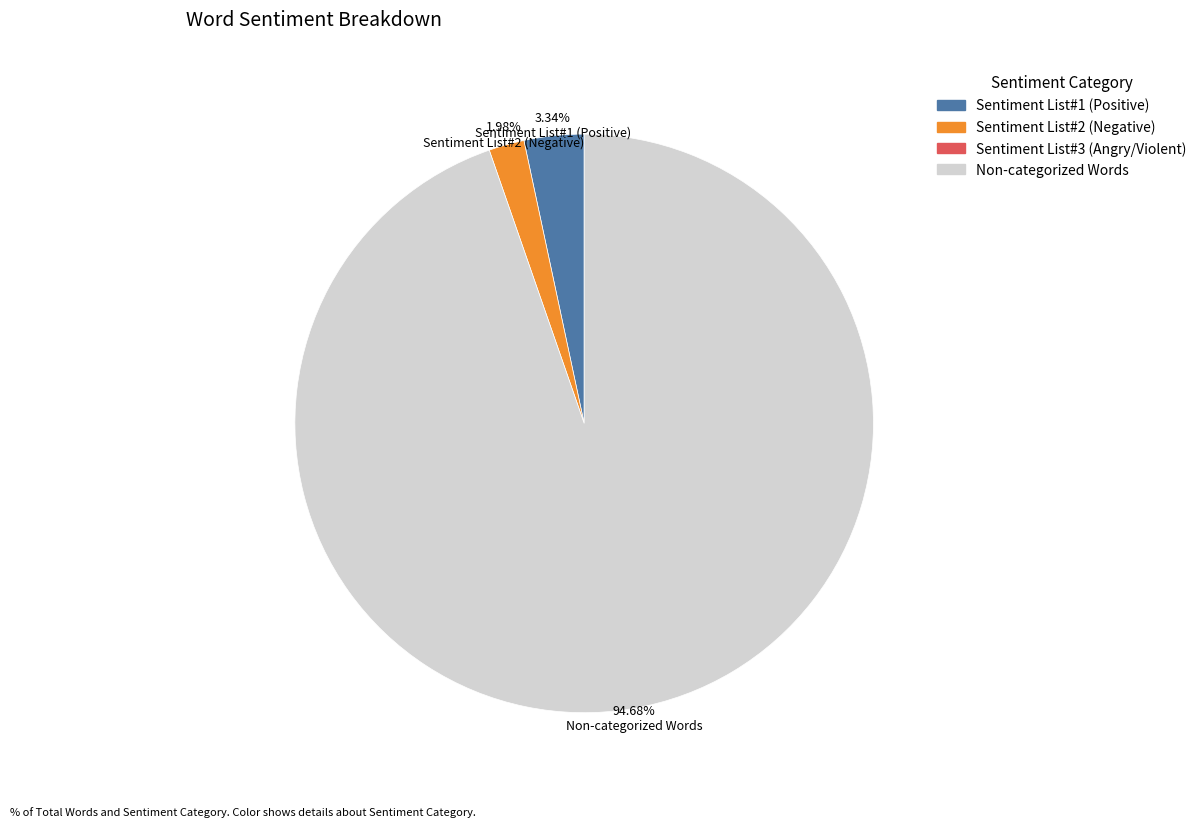

Is there any slice that represents more than half of the pie?

Yes